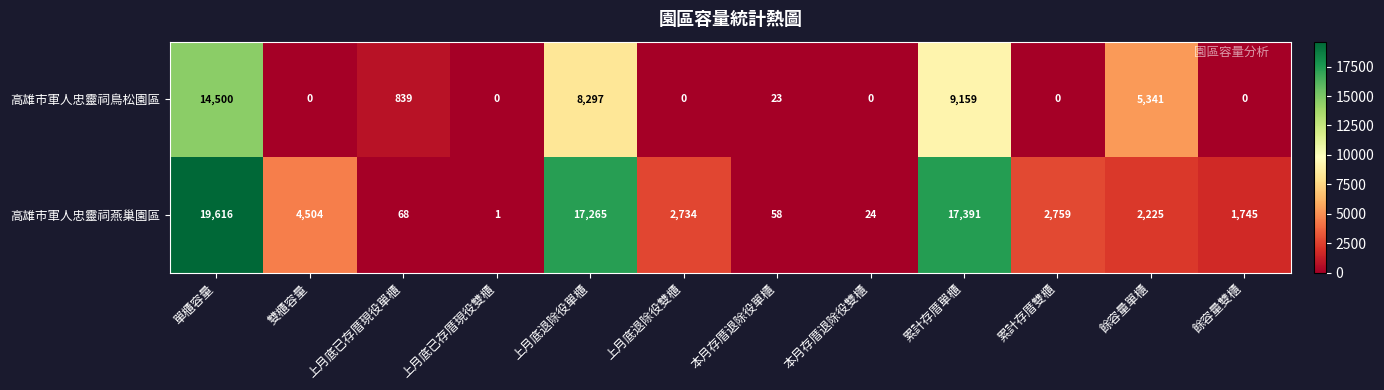

At 上月底退除役單櫃, list the series in order from smallest to largest.

高雄市軍人忠靈祠鳥松園區, 高雄市軍人忠靈祠燕巢園區